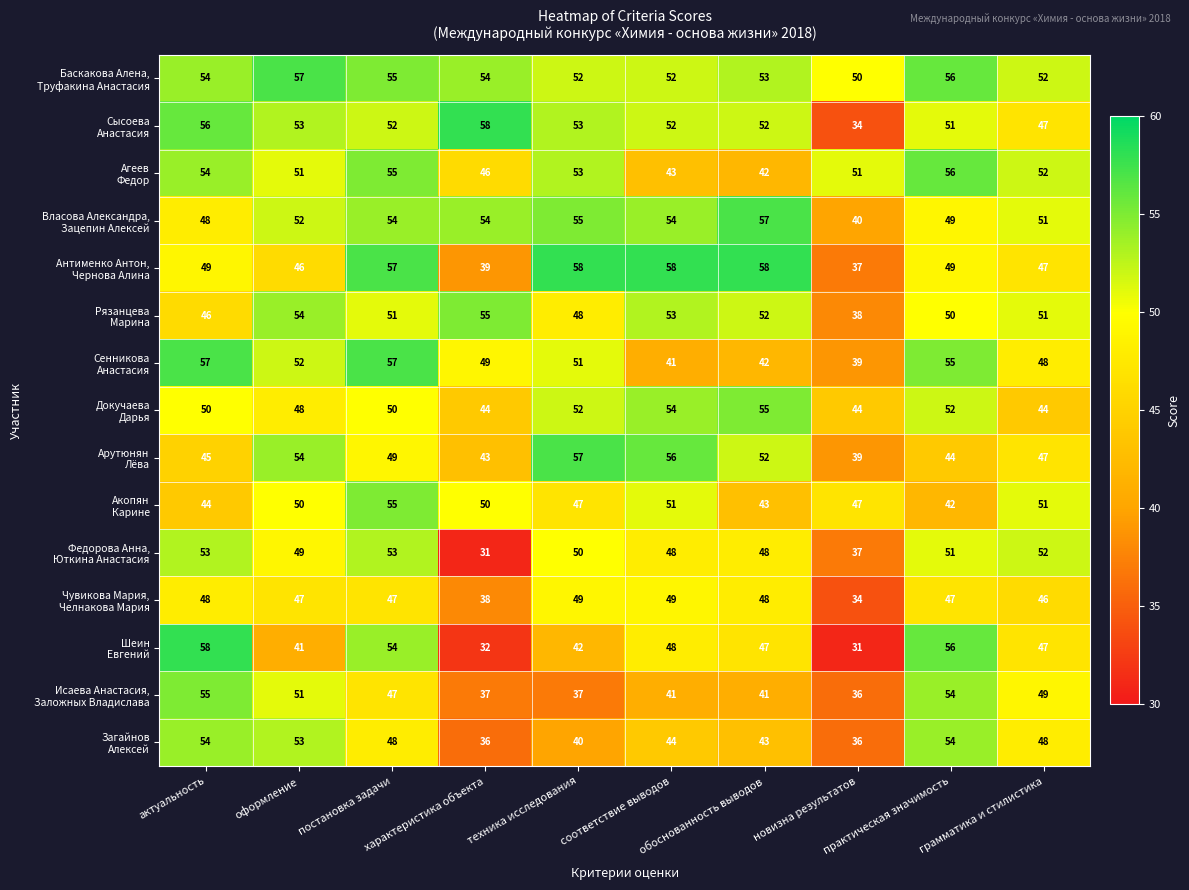

What is the minimum value shown in the chart?

31